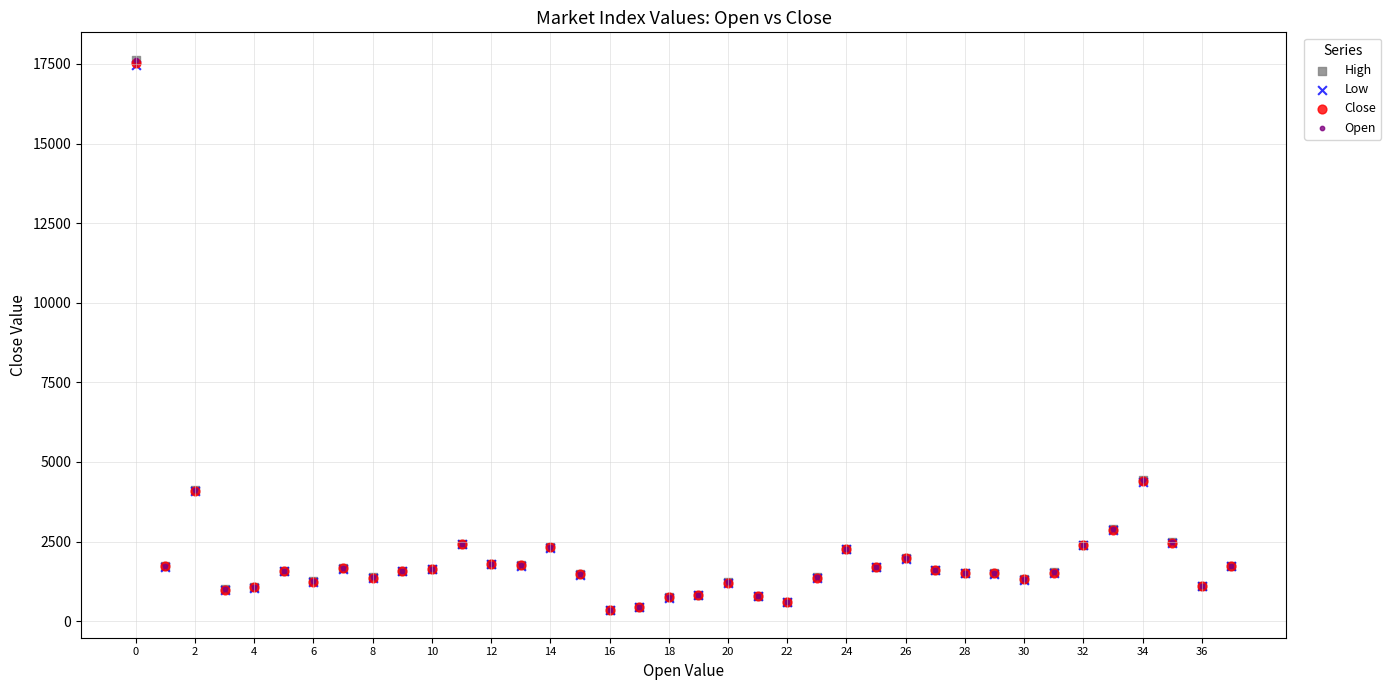

What are all the series names shown in the legend?

High, Low, Close, Open